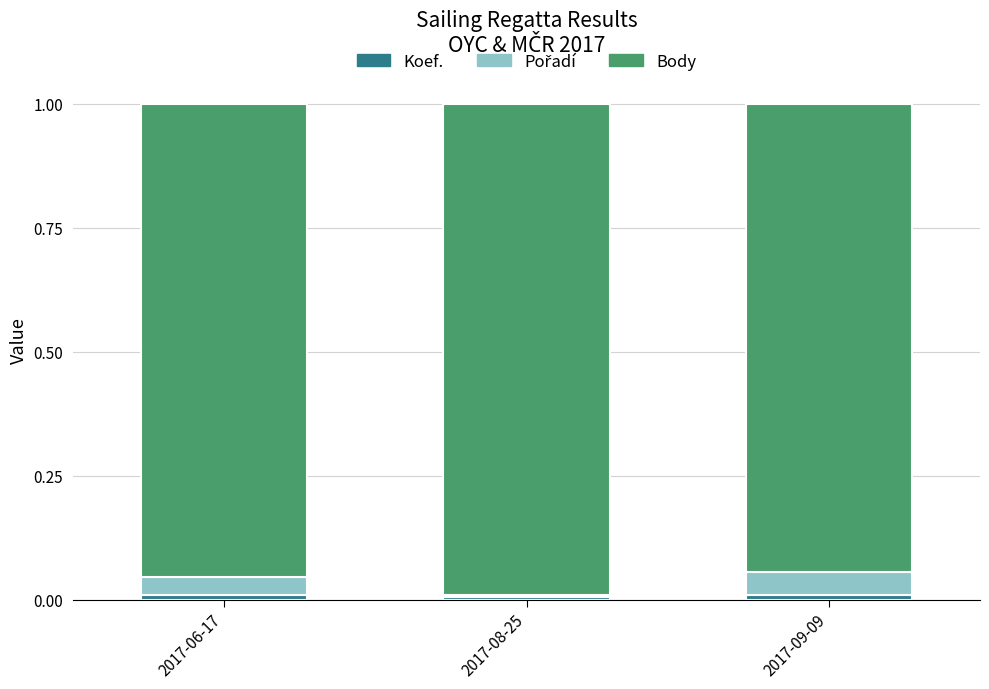

Does the chart contain stacked bars?

Yes